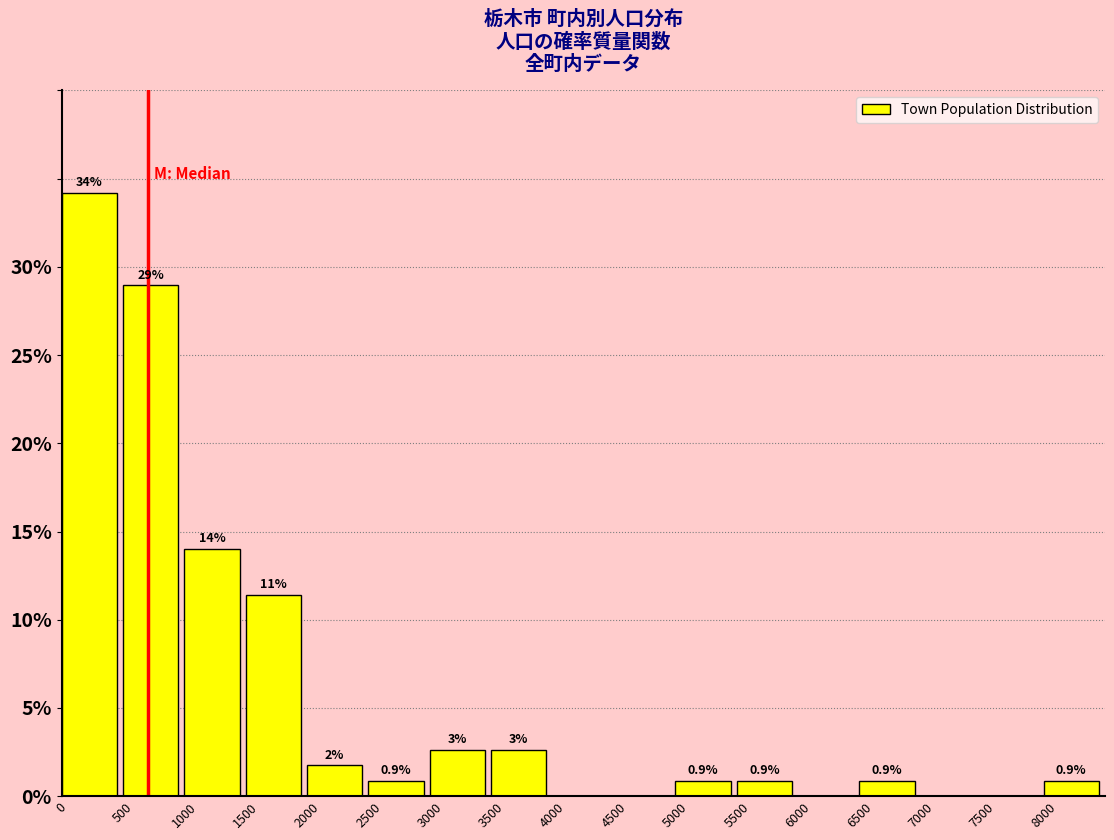

Over which range of the x-axis is the bar tallest?

0 to 500